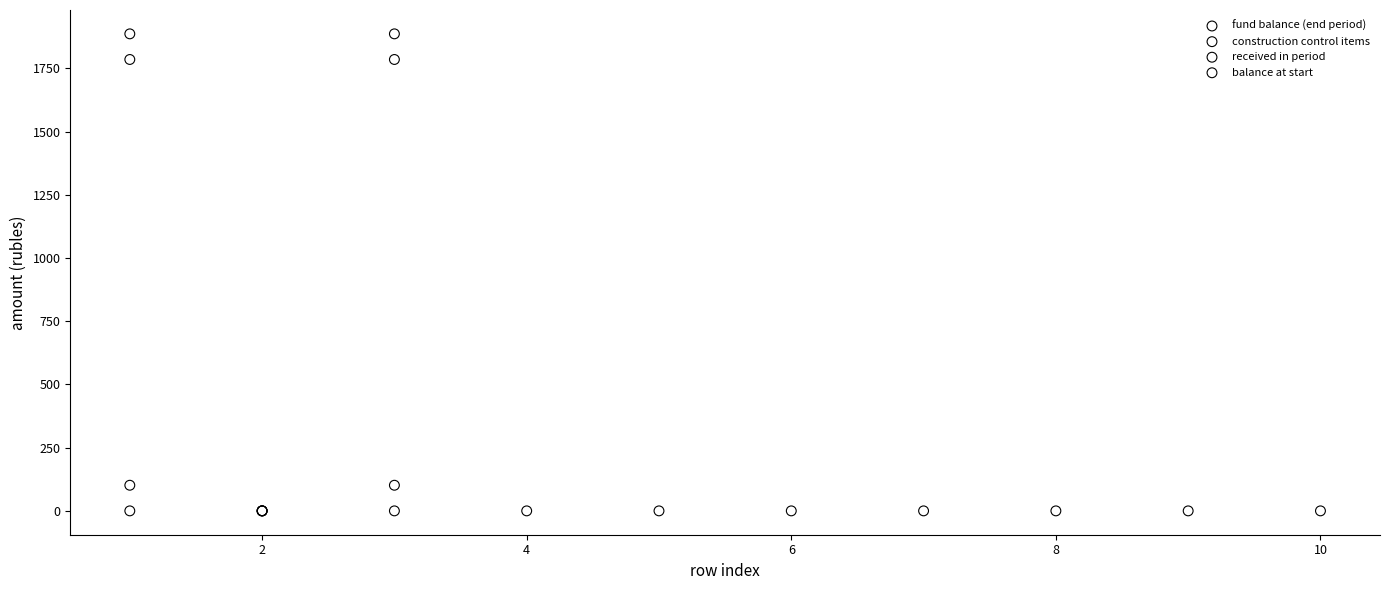

Which series contains the highest Y value?

fund balance (end period)